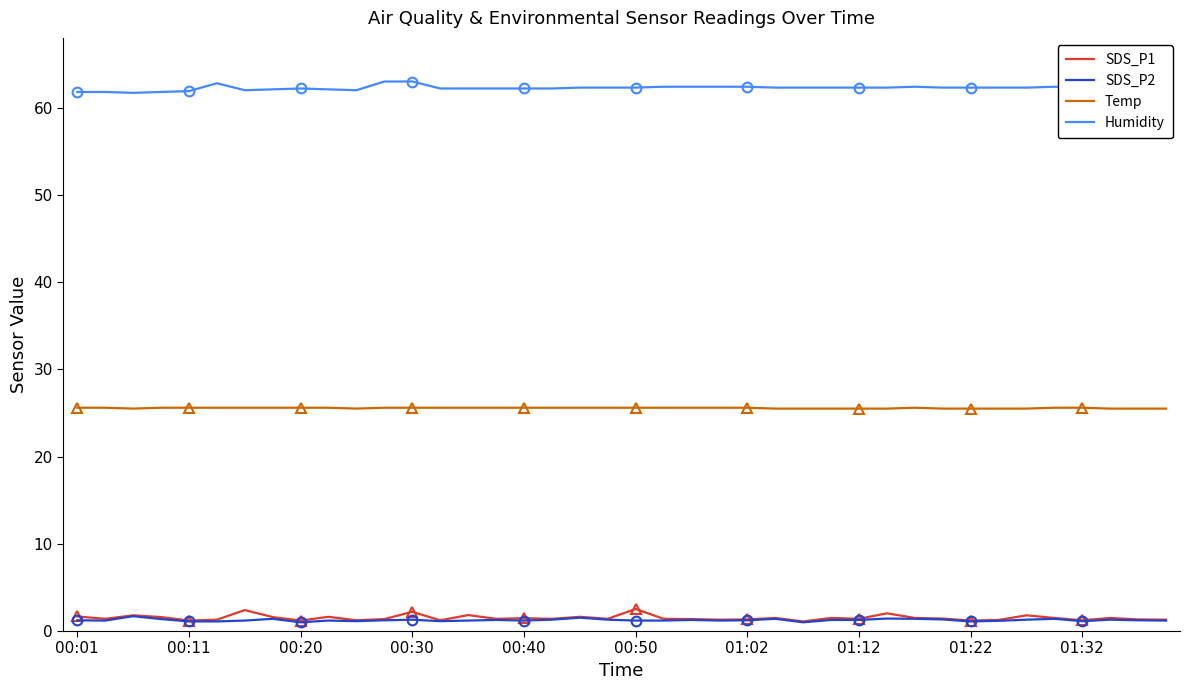

What is the lowest value of the Temp series?

25.5